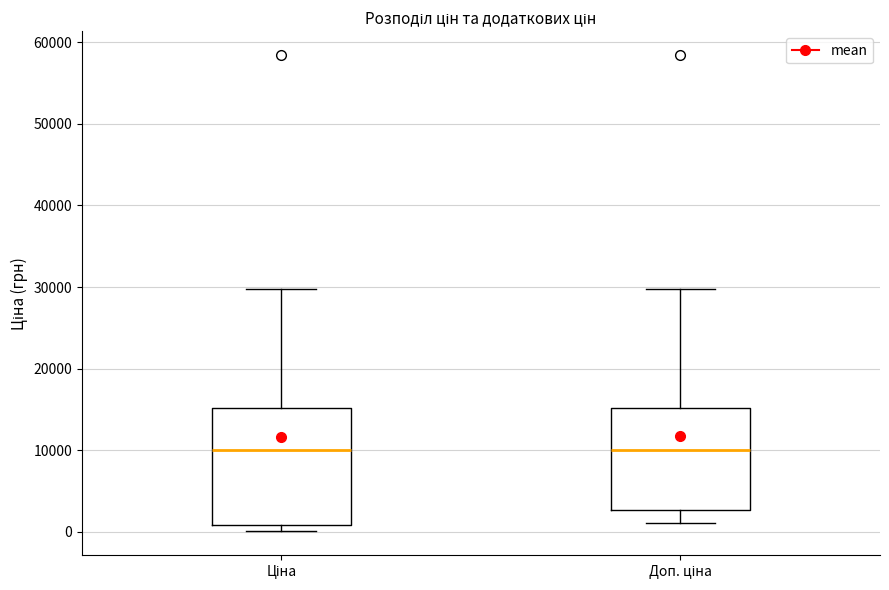

Reading left to right, read every box against the y-axis: the position of its median line, the range the box covers, and the ends of its whiskers. The values are not printed on the chart, so give them approximately, as read against the axis.

Ціна: median 10000, box 1000 to 15000, whiskers 0 to 30000
Доп. ціна: median 10000, box 3000 to 15000, whiskers 1000 to 30000